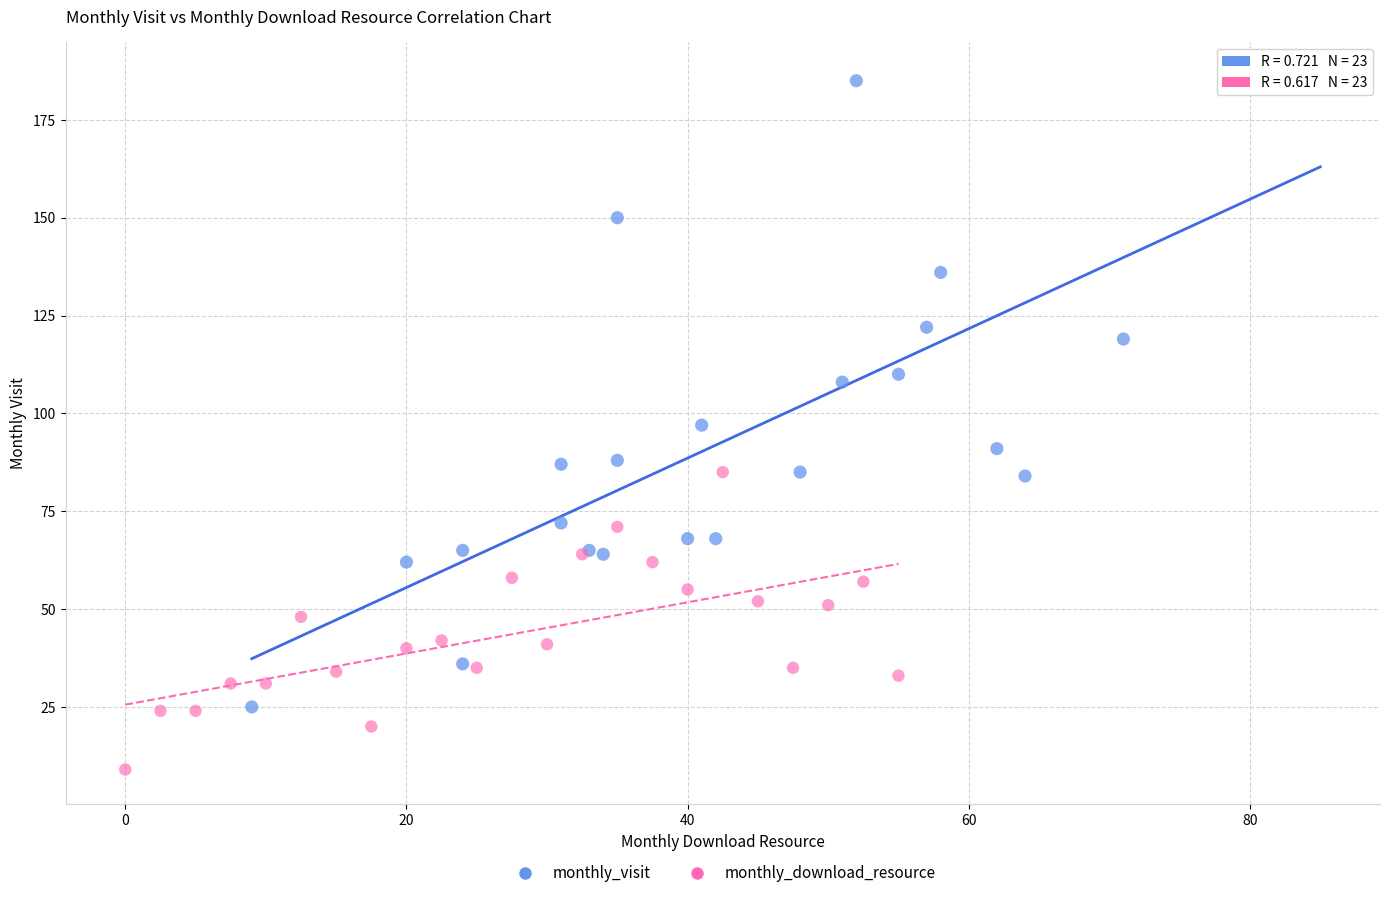

Which series reaches the maximum Y coordinate?

monthly_visit